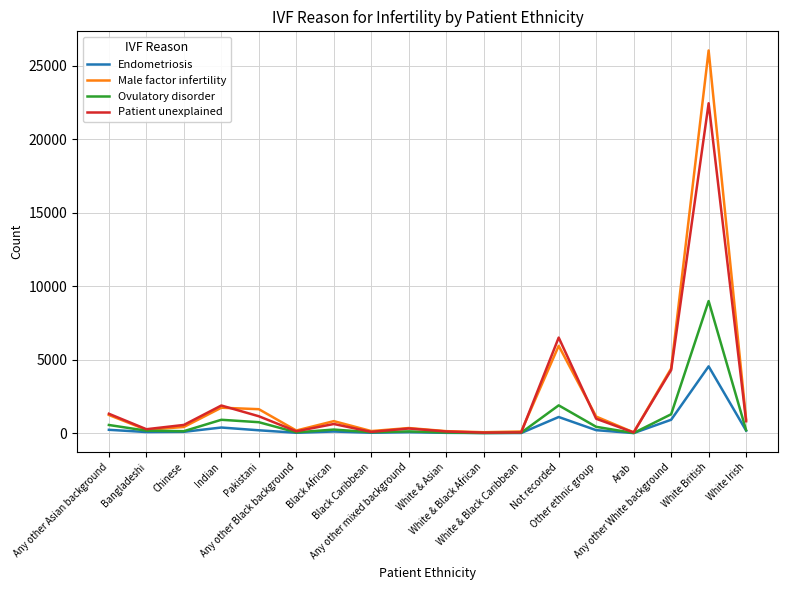

Rank the series by their maximum value, from highest to lowest.

Male factor infertility, Patient unexplained, Ovulatory disorder, Endometriosis